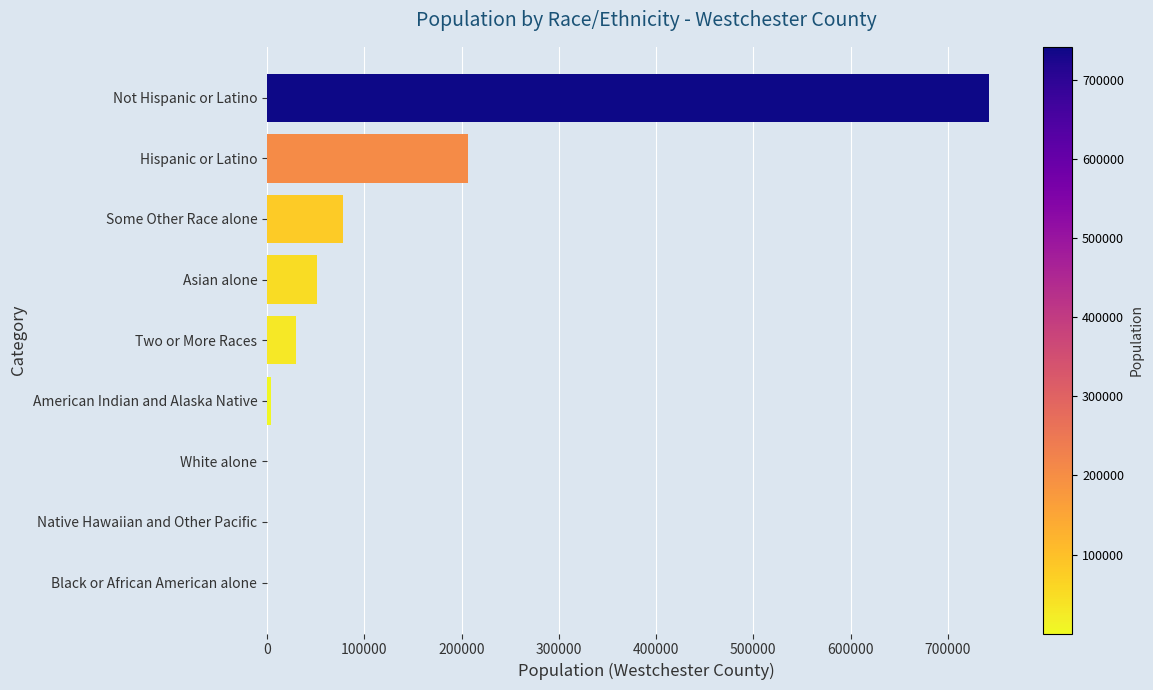

Which label corresponds to the largest value in the chart?

Not Hispanic or Latino